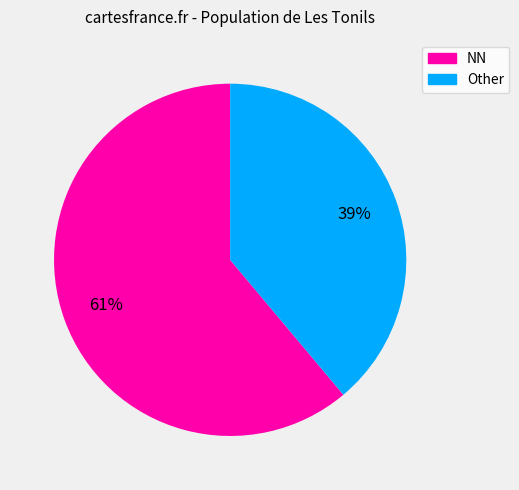

Which slice represents more than half of the pie?

NN